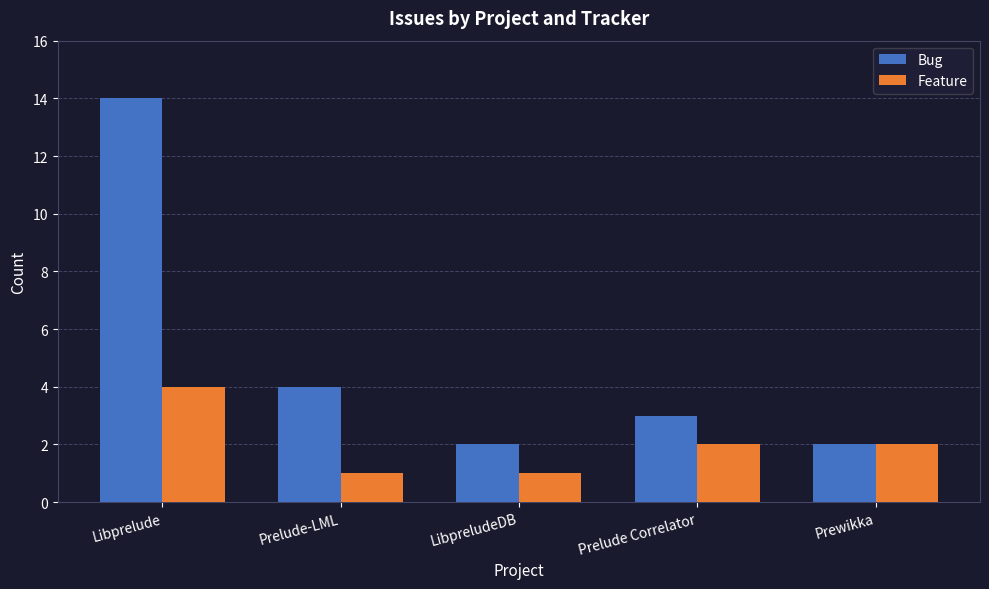

Read the Bug value at Libprelude, to the nearest 10.

10